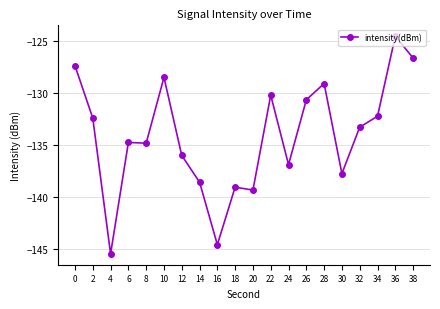

Count the number of categories in the chart.

20